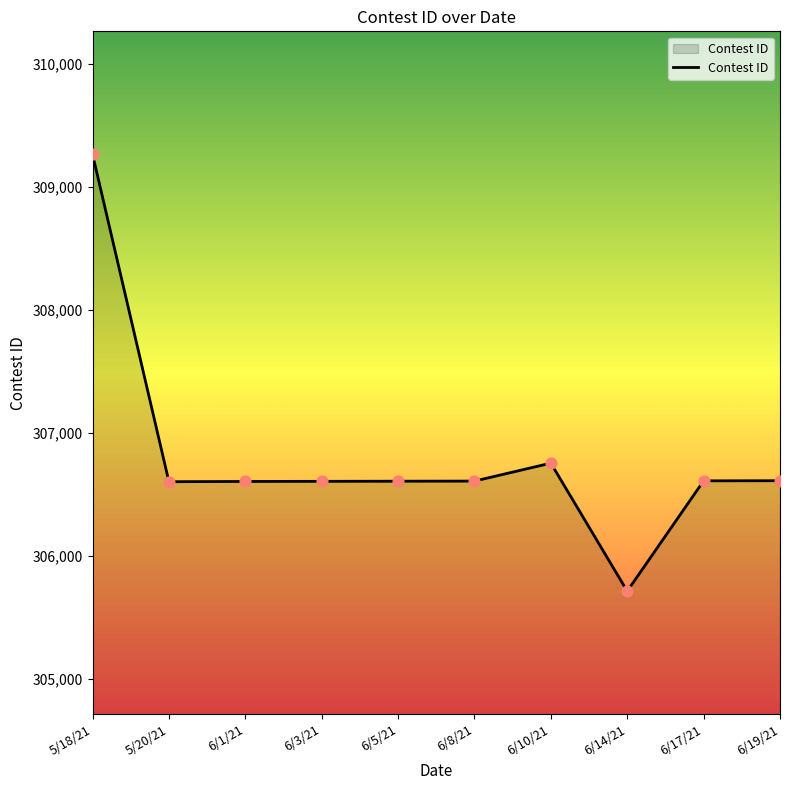

What is the change in value from 5/20/21 to 6/17/21?

+7